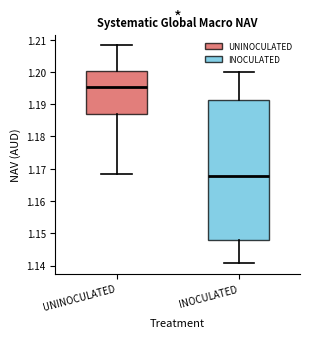

Reading left to right, transcribe this box plot: for each box, give where its median line is, the range the box spans, and where its two whiskers end, as read against the y-axis. The values are not printed on the chart, so give them approximately, as read against the axis.

UNINOCULATED: median 1.195, box 1.187 to 1.200, whiskers 1.169 to 1.208
INOCULATED: median 1.168, box 1.148 to 1.191, whiskers 1.141 to 1.200